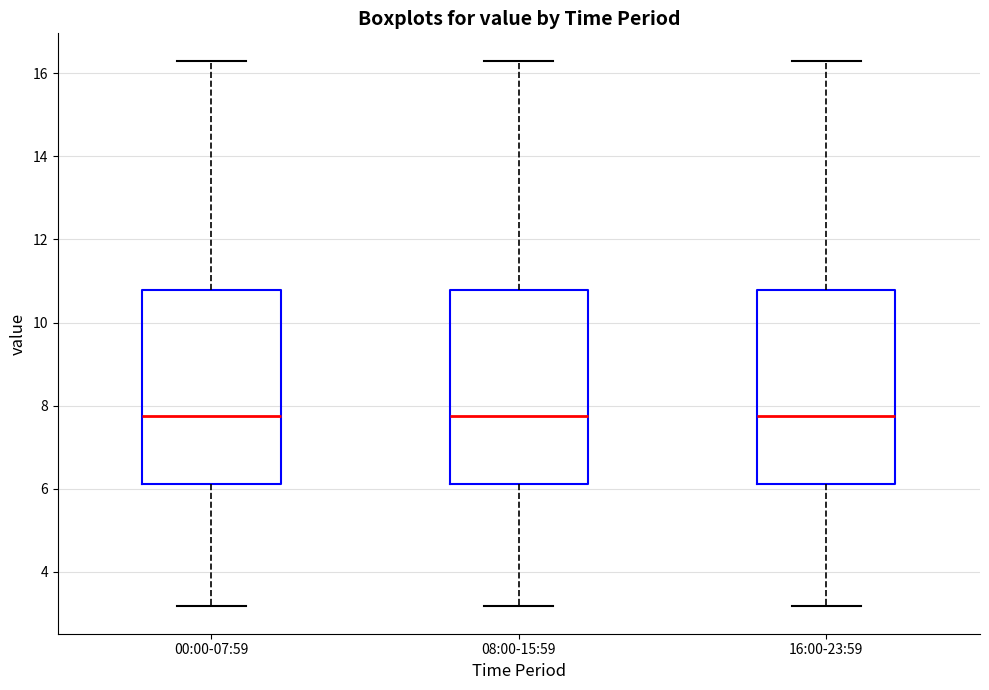

Reading left to right, read every box against the y-axis: the position of its median line, the range the box covers, and the ends of its whiskers. The values are not printed on the chart, so give them approximately, as read against the axis.

00:00-07:59: median 7.8, box 6.2 to 10.8, whiskers 3.2 to 16.4
08:00-15:59: median 7.8, box 6.2 to 10.8, whiskers 3.2 to 16.4
16:00-23:59: median 7.8, box 6.2 to 10.8, whiskers 3.2 to 16.4